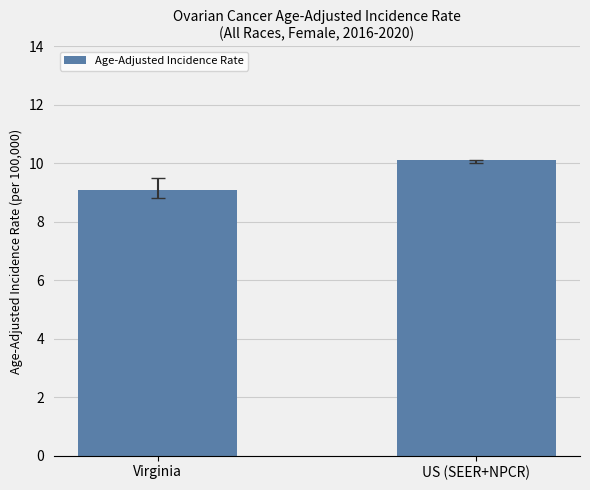

What is the sum of all values?

19.2